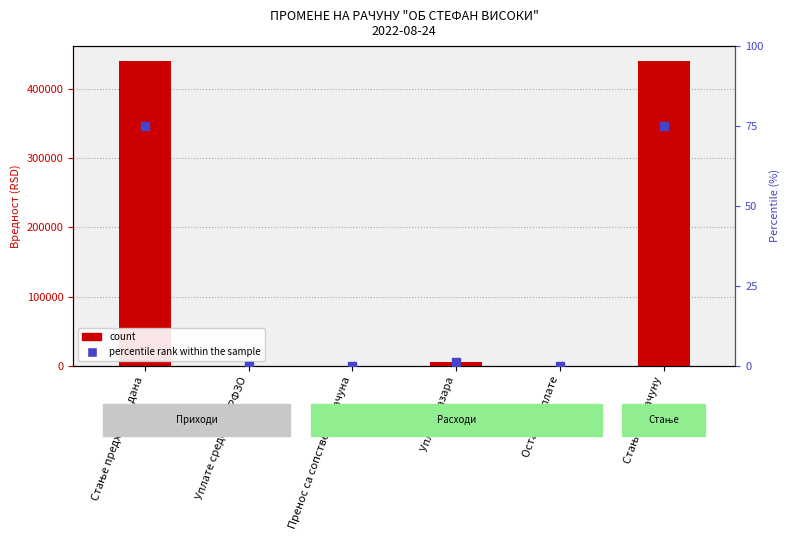

Which series has the largest total across all categories?

count